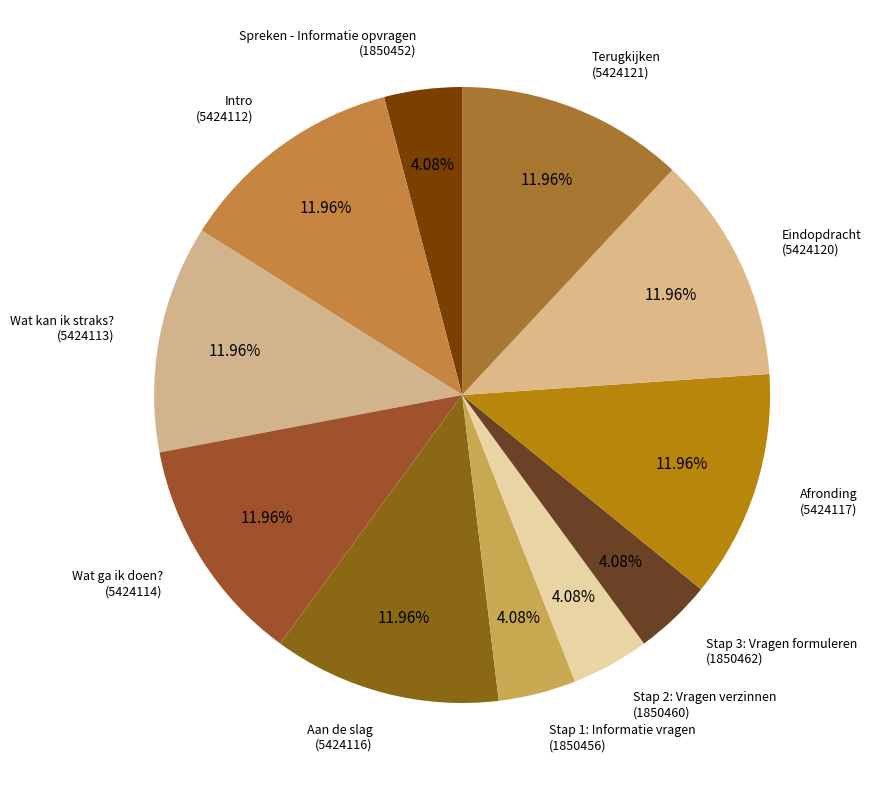

Which category has the smallest portion of the pie?

Spreken - Informatie opvragen